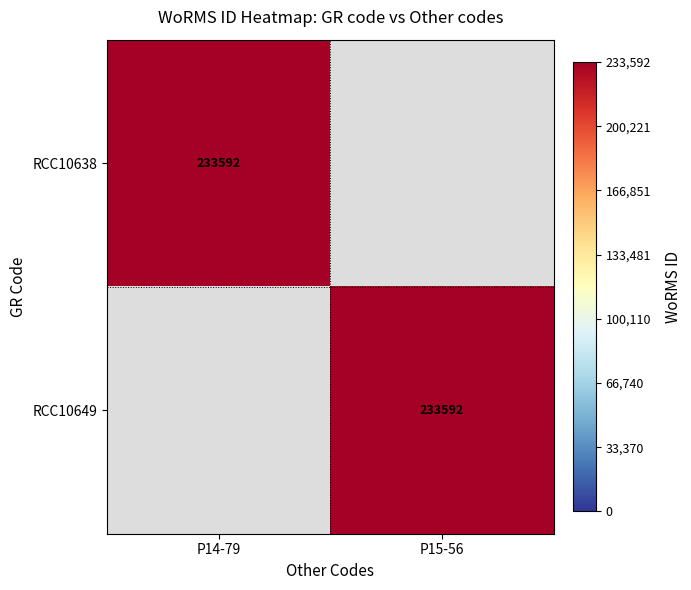

The value of RCC10649 at P15-56 is 233592. True or false?

True